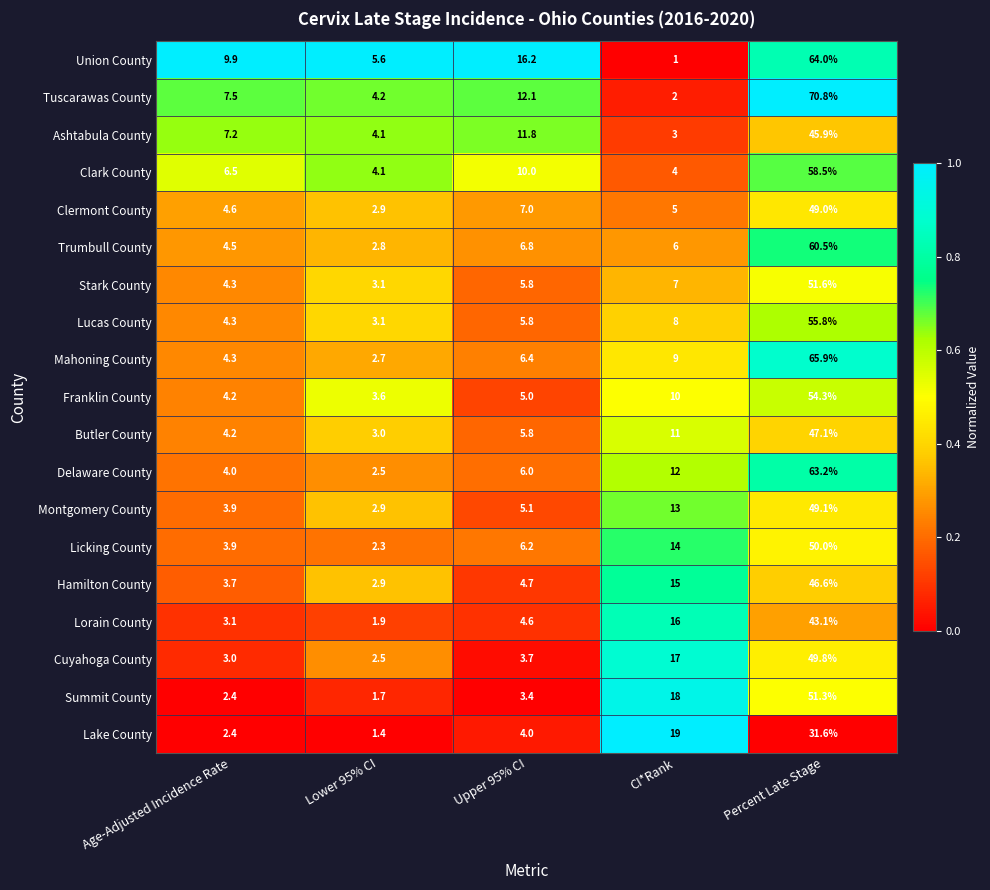

At which category does the chart reach its peak across all series?

Percent Late Stage